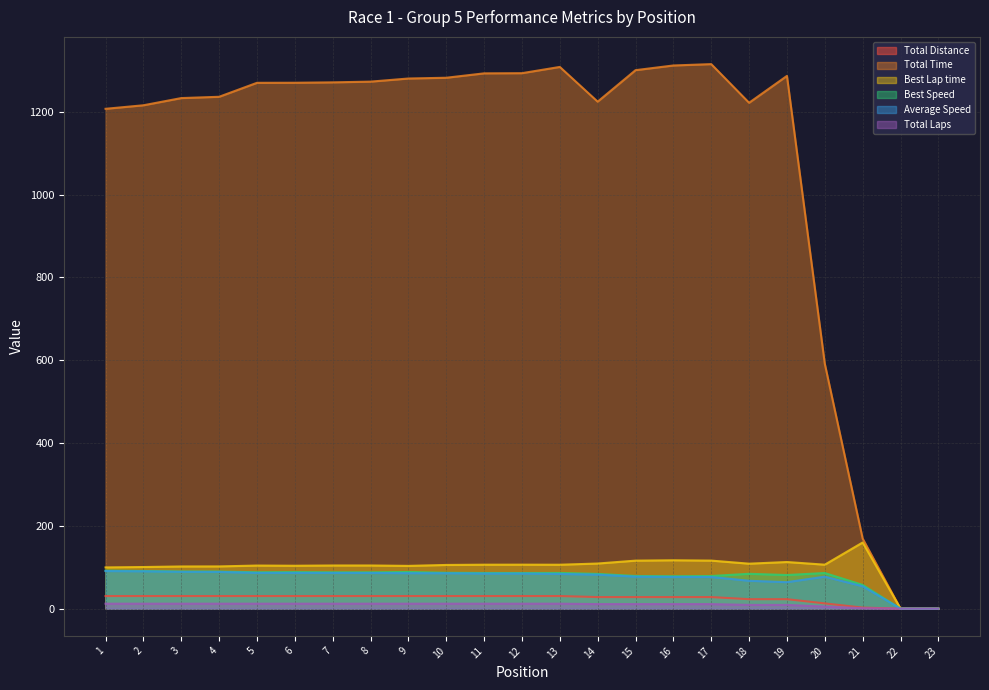

True or false: Total Time and Total Laps cross at least once.

False